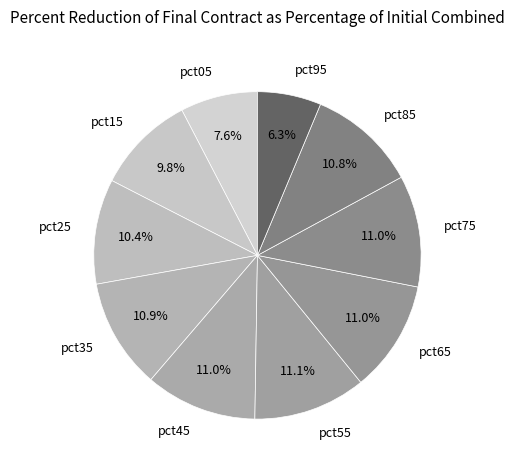

To the nearest percent, what percentage of the pie is pct45?

11%